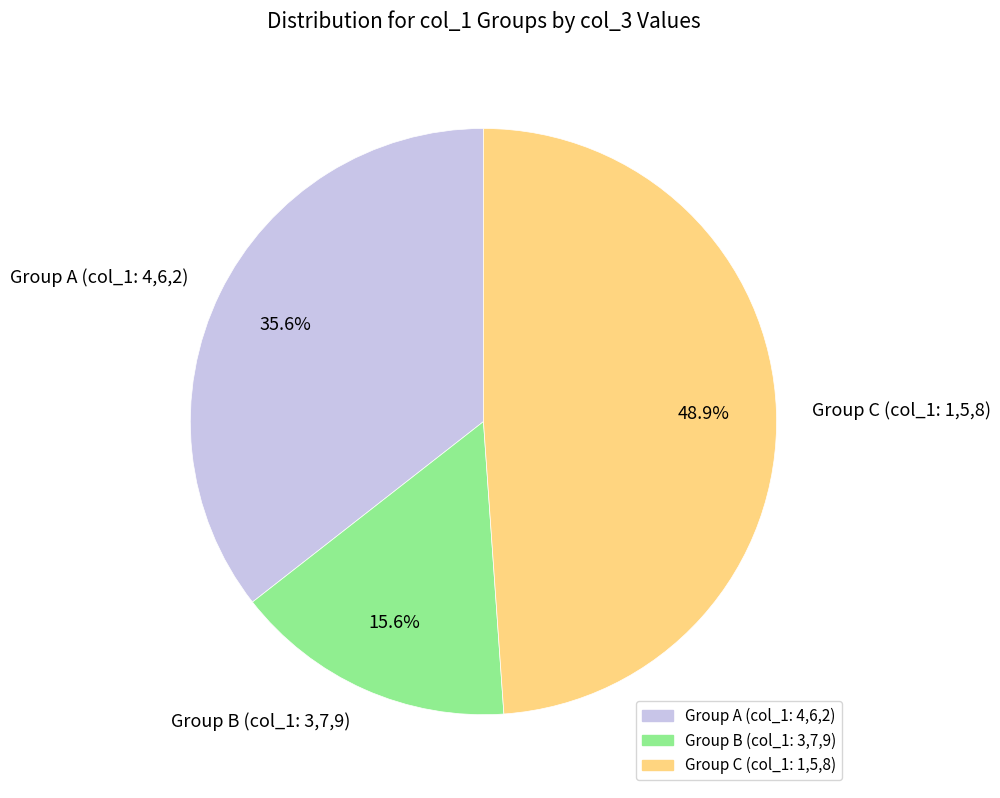

What is the total percentage of Group A (col_1: 4,6,2) and Group B (col_1: 3,7,9)?

51.1%